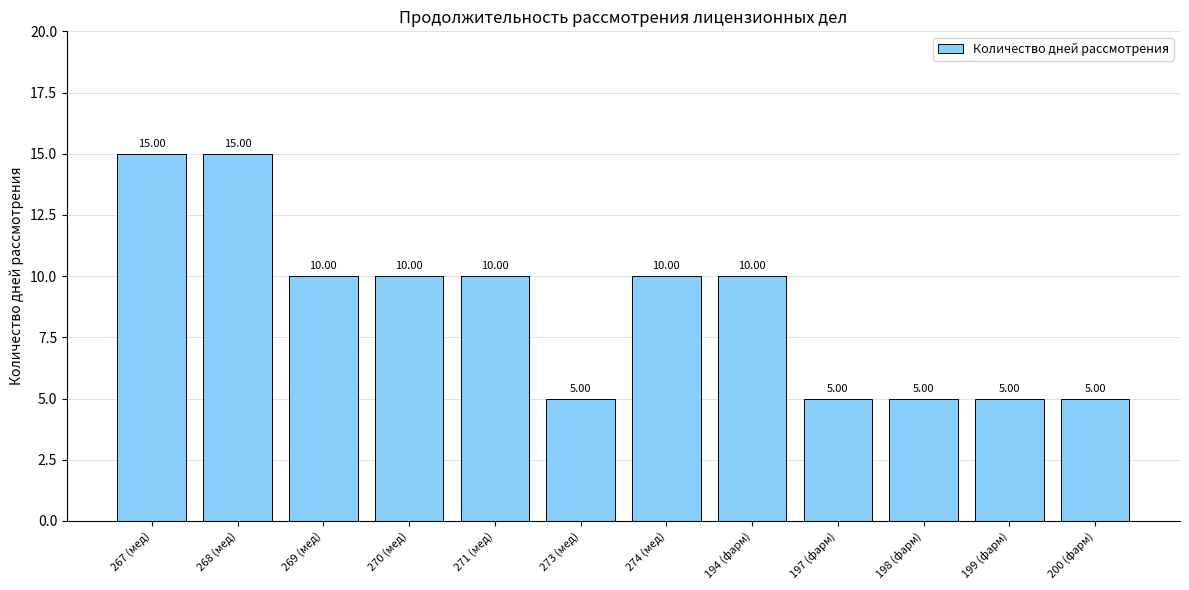

What is the average value?

9